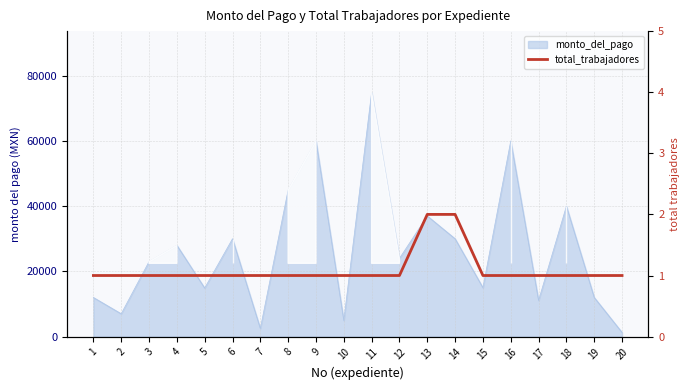

Does the chart display data point markers on the line(s)?

No